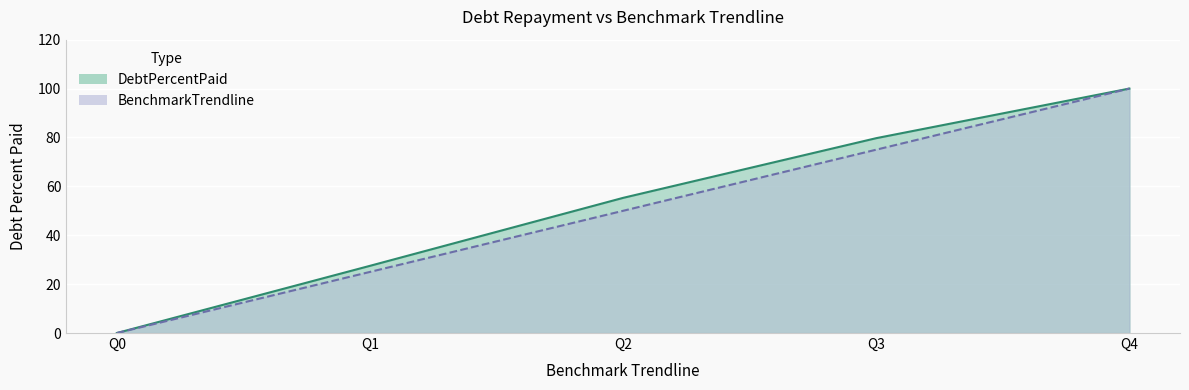

Read the BenchmarkTrendline value at Q2.

50.0